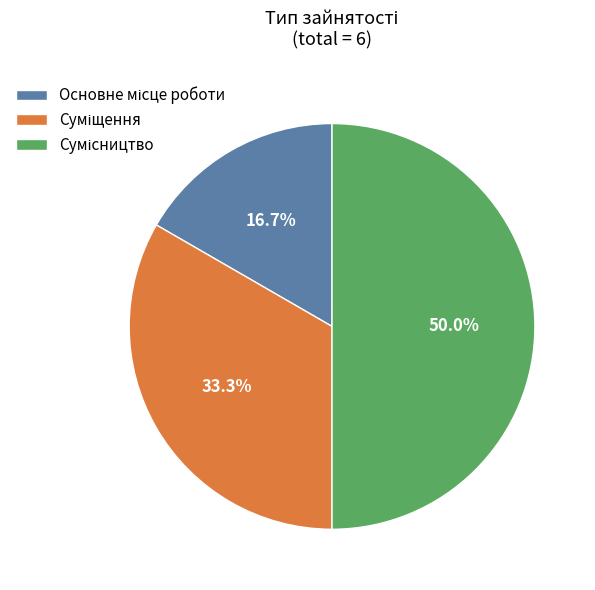

True or false: Основне місце роботи accounts for 25% of the total.

False